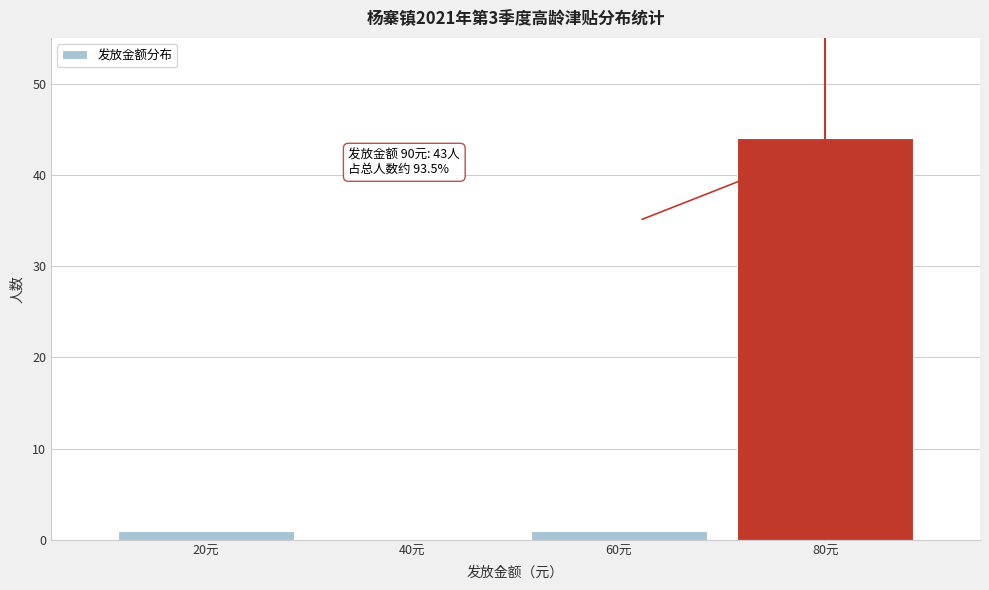

Reading left to right, extract all data points from this chart.

20元=1	40元=0	60元=1	80元=44